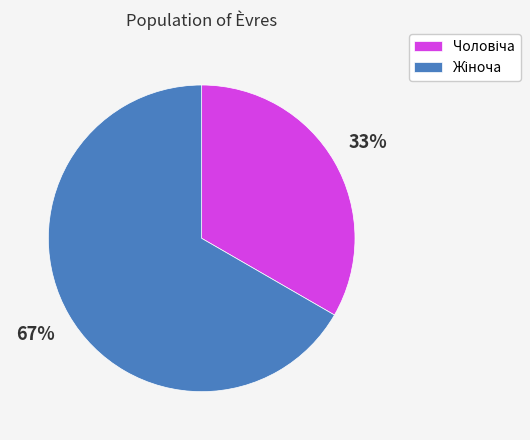

Does any single category account for the majority?

Yes